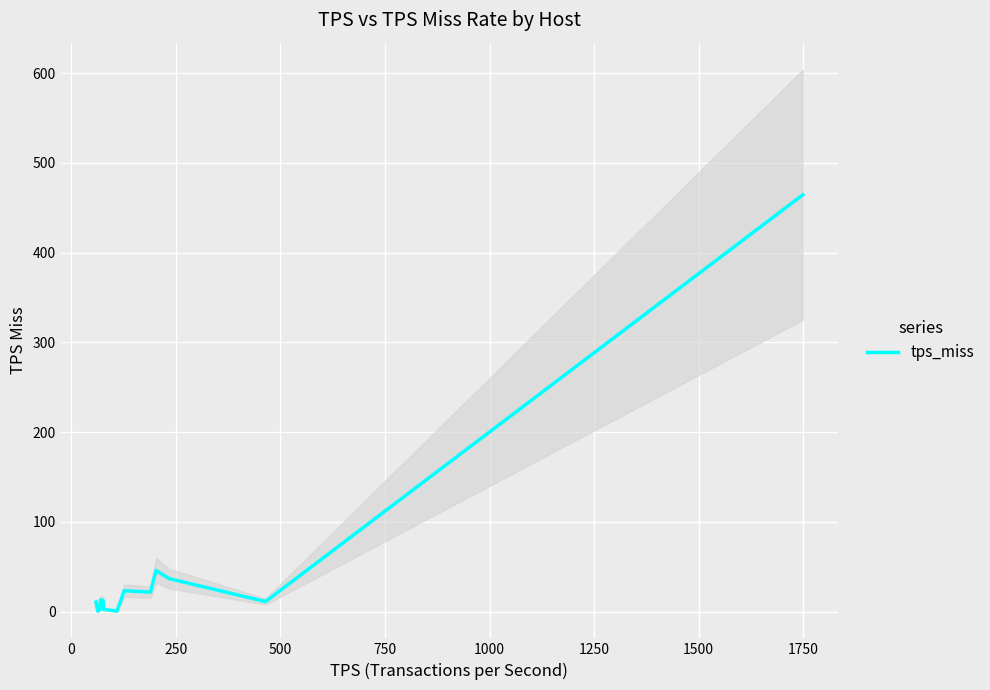

What is the sum of all values?

652.6